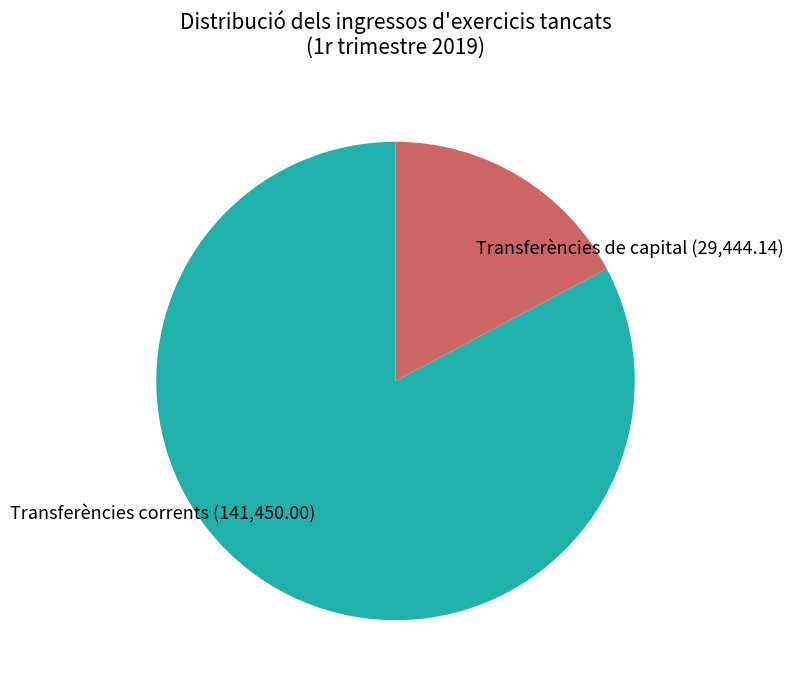

Do Transferències corrents and Transferències de capital together represent more than half of the pie?

Yes